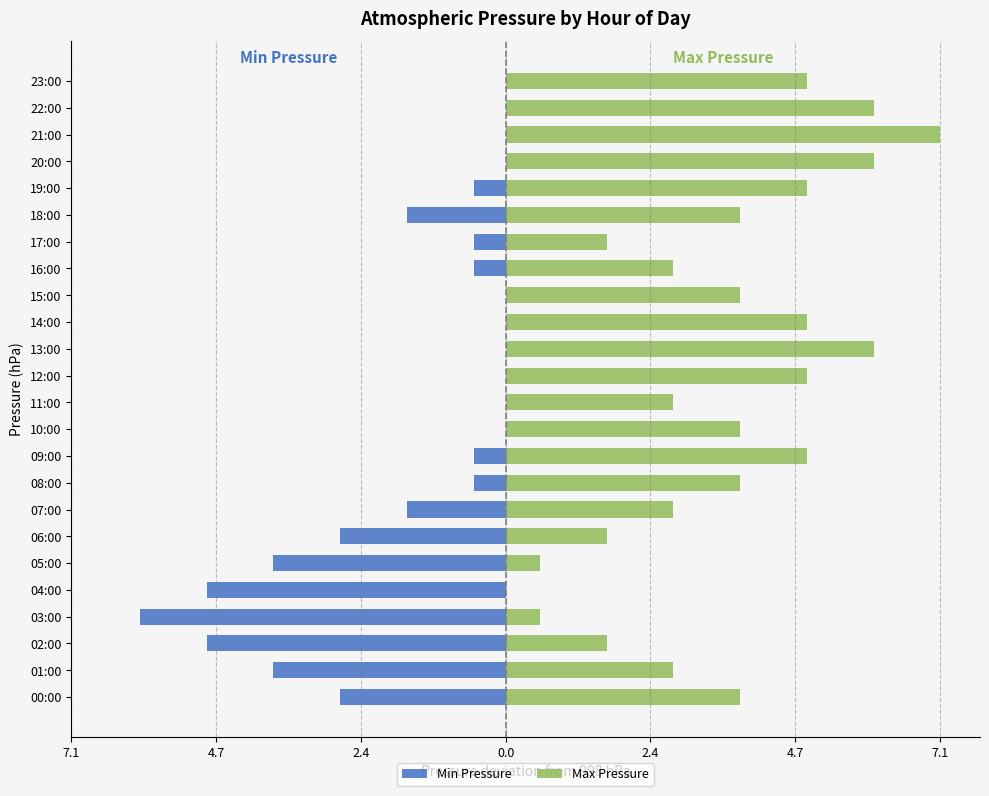

Reading left to right, transcribe all the data shown in this chart.

Min Pressure: -2.7	-3.8	-4.9	-6.0	-4.9	-3.8	-2.7	-1.6	-0.5	-0.5	0.0	0.0	0.0	0.0	0.0	0.0	-0.5	-0.5	-1.6	-0.5	0.0	0.0	0.0	0.0
Max Pressure: 3.8	2.7	1.6	0.6	0.0	0.6	1.6	2.7	3.8	4.9	3.8	2.7	4.9	6.0	4.9	3.8	2.7	1.6	3.8	4.9	6.0	7.1	6.0	4.9